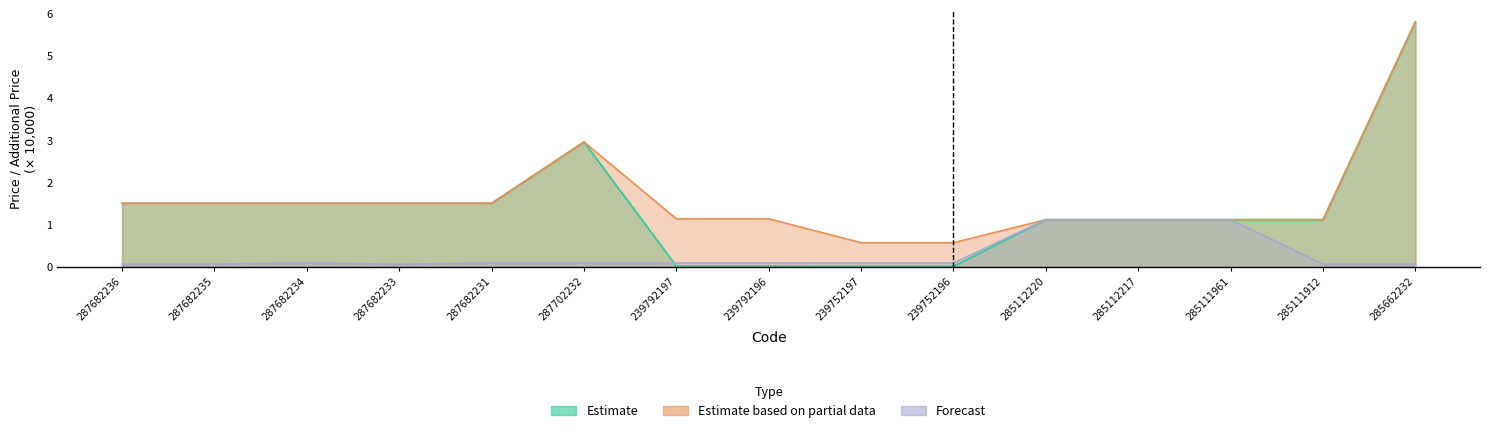

Which series has the largest range (max minus min)?

Estimate